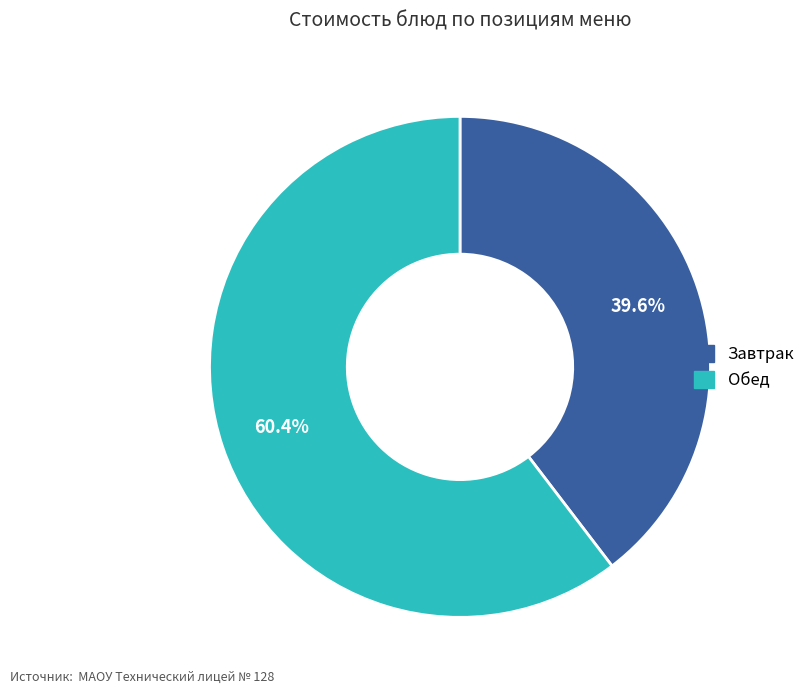

Do Обед and Завтрак together represent more than half of the pie?

Yes